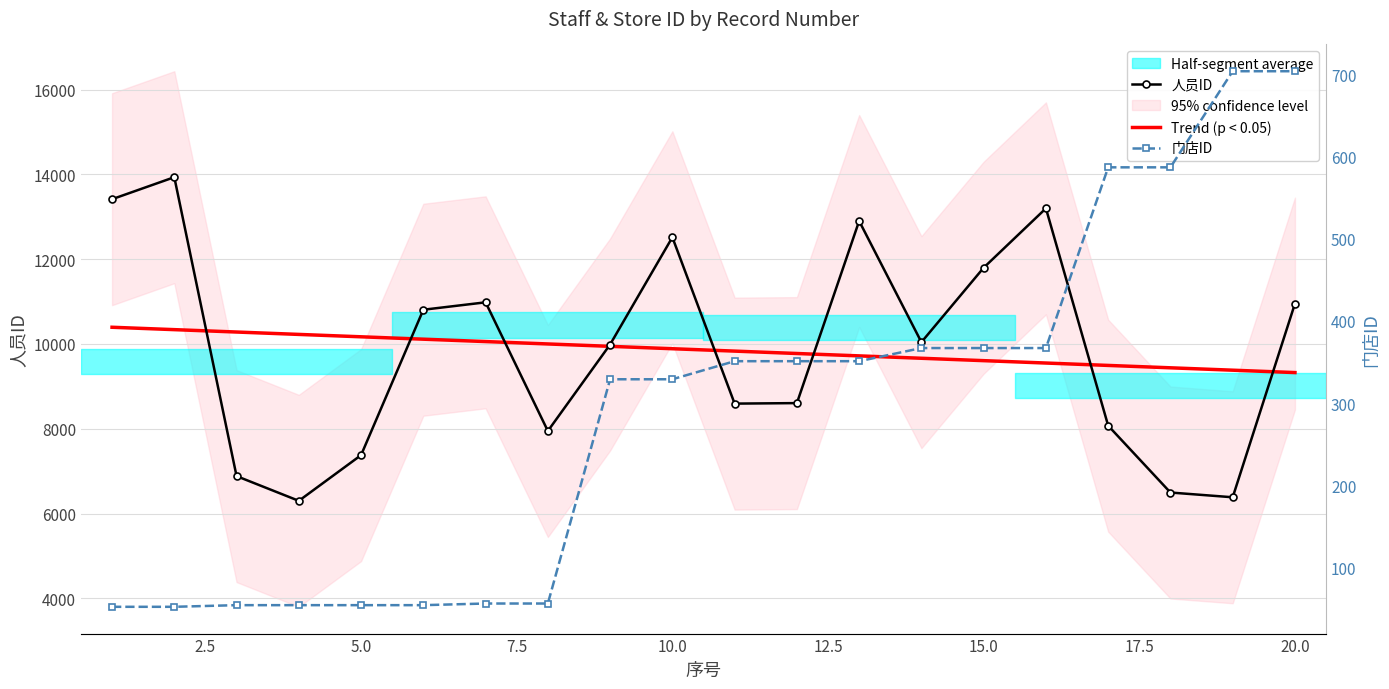

True or false: Trend (p < 0.05) has a value of 16488.5 at 5.0.

False